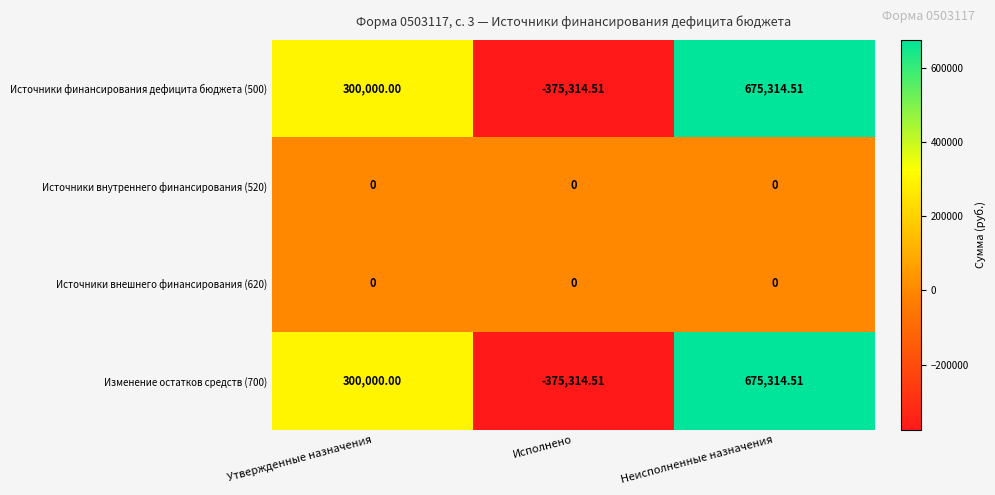

Rank the categories by Изменение остатков средств (700) value from lowest to highest.

Исполнено, Утвержденные назначения, Неисполненные назначения